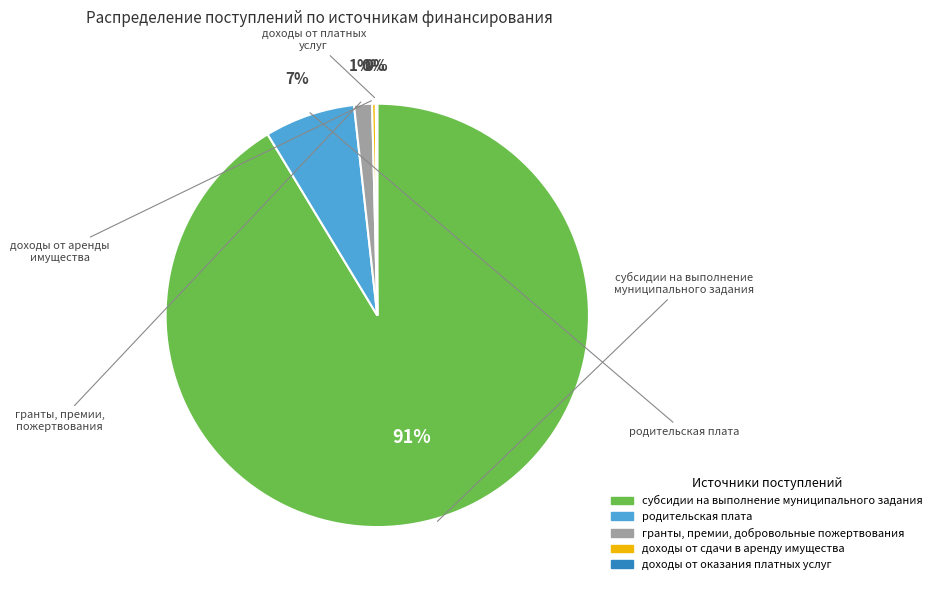

To the nearest percent, what is the difference between the доходы от сдачи в аренду имущества and гранты, премии, добровольные пожертвования slice percentages?

1%